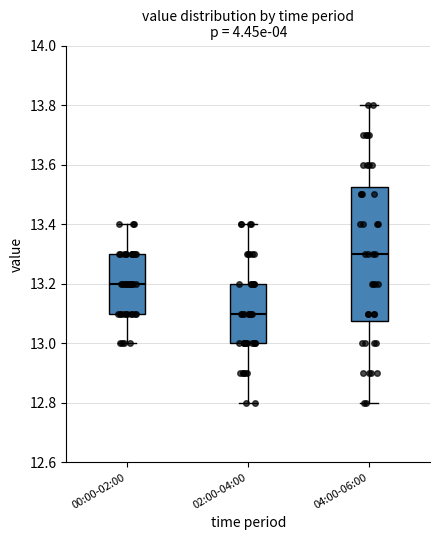

Which box is the tallest, from its lower edge to its upper edge?

04:00-06:00